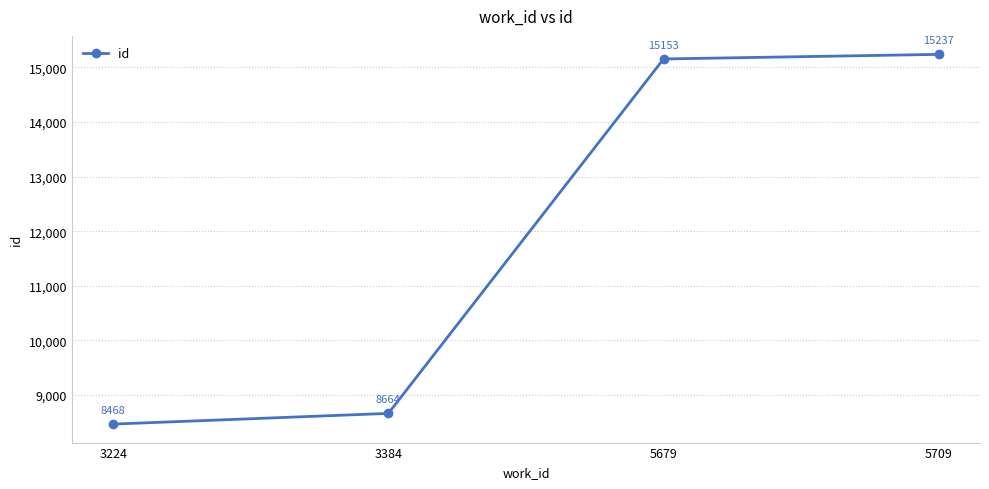

Reading left to right, extract all data points from this chart.

3224=8468	3384=8664	5679=15153	5709=15237